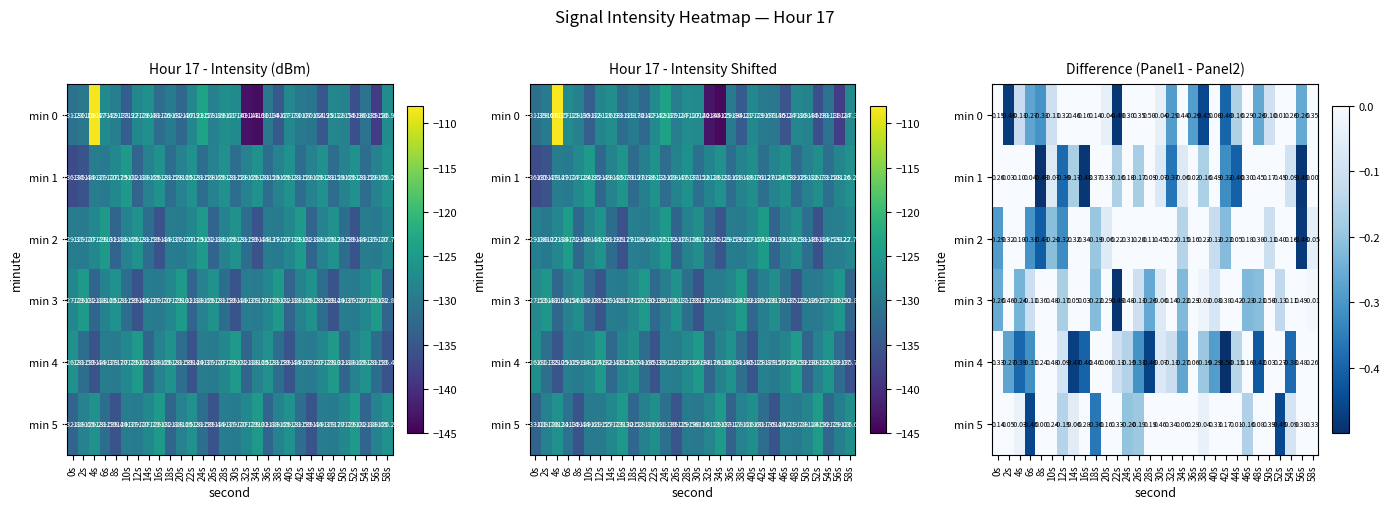

What is the smallest value displayed?

-0.5